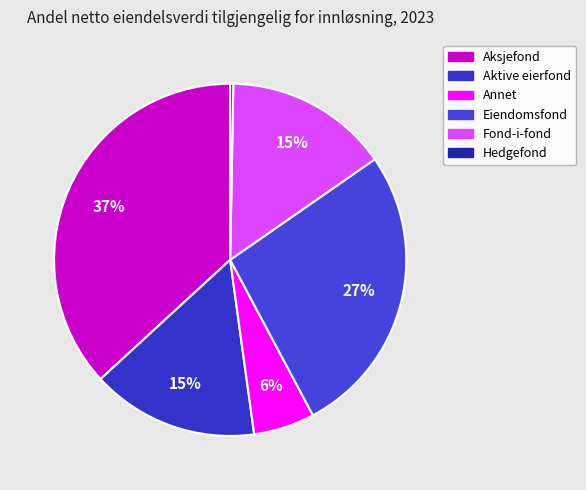

Is there any slice that represents more than half of the pie?

No